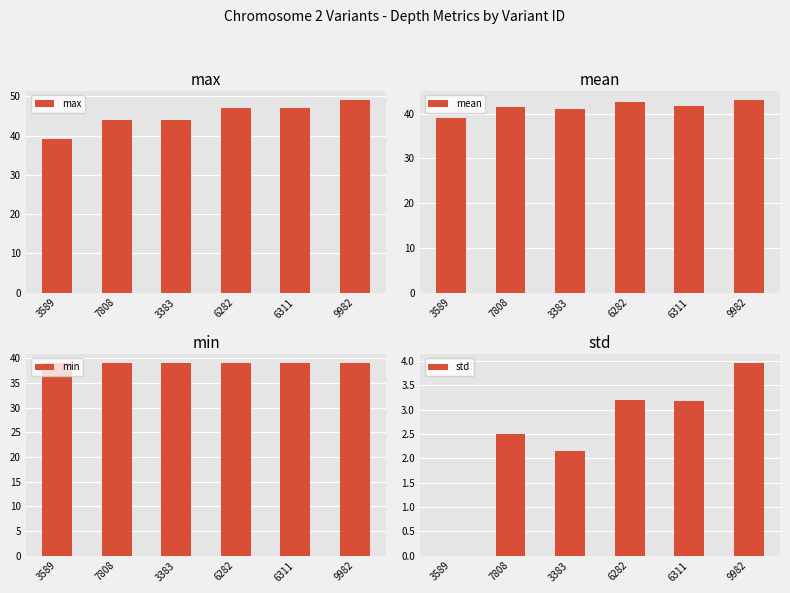

What is the average value of the mean series?

41.5